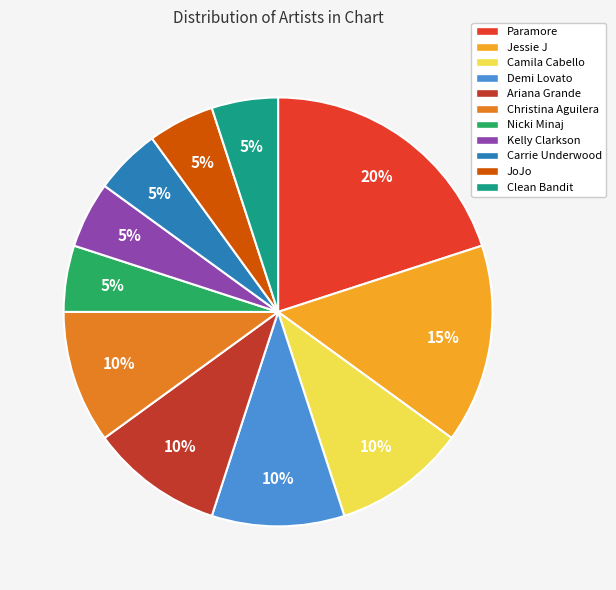

Is there any slice that represents more than half of the pie?

No